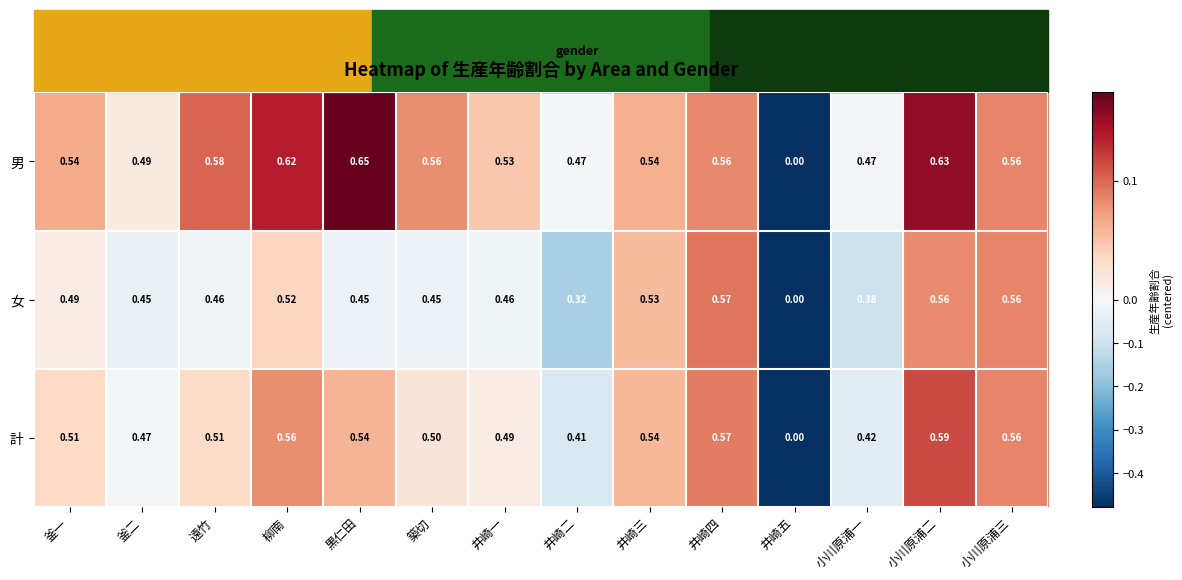

At which category does the chart reach its minimum across all series?

井崎五